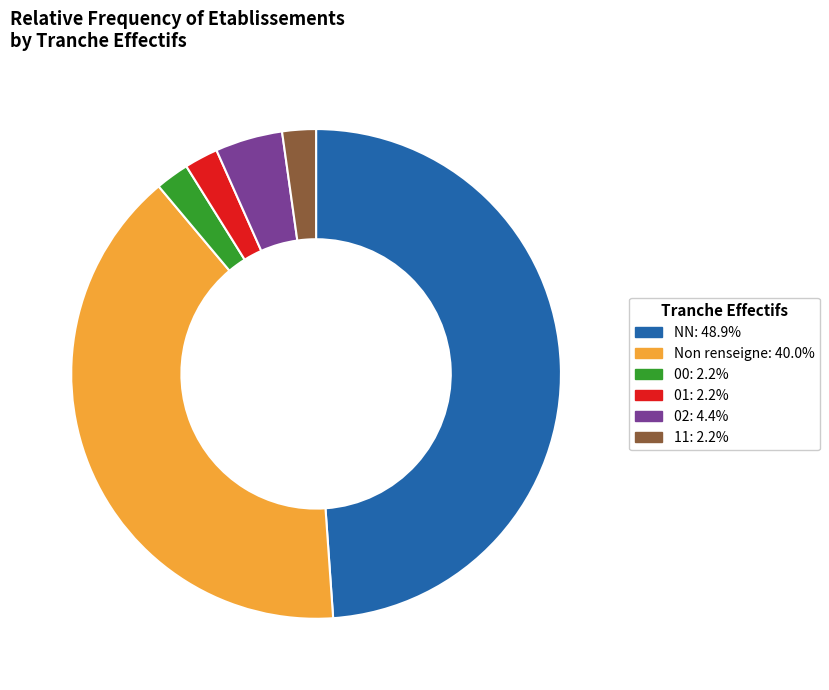

Is there any slice that represents more than half of the pie?

No